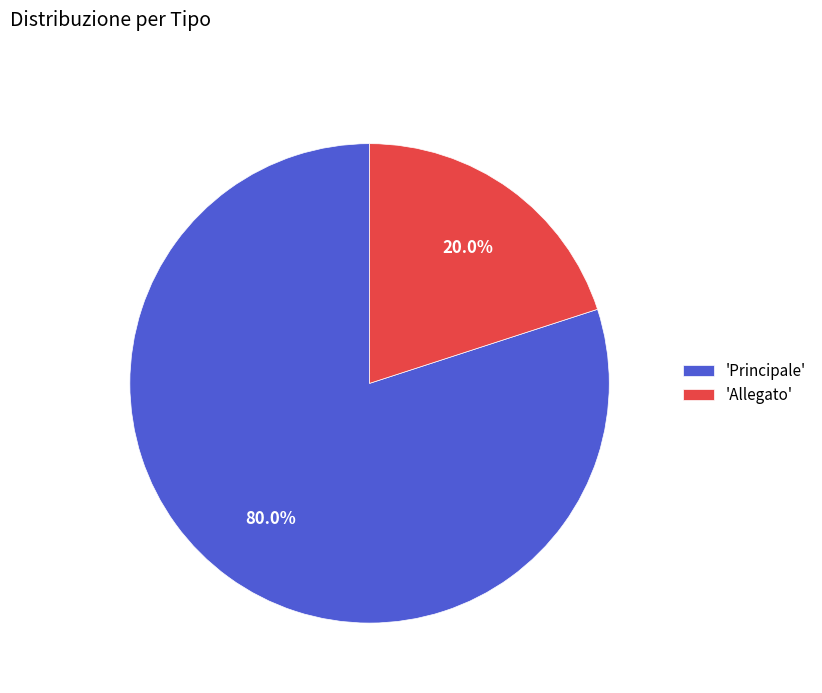

To the nearest percent, what is the difference between the largest and smallest slice percentages?

60%